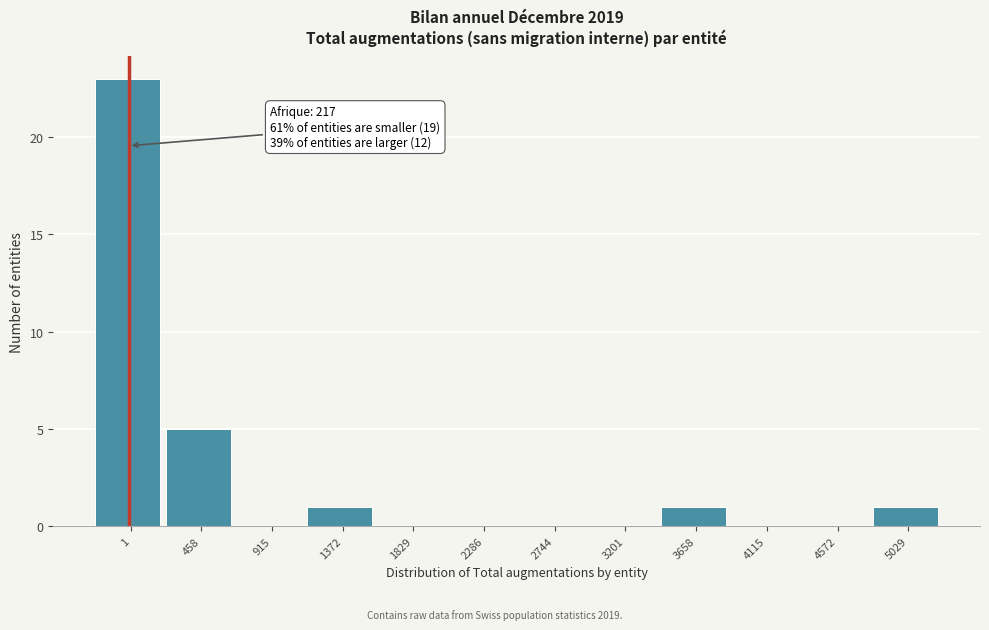

Reading left to right, what are all the values shown in this chart?

1=23	458=5	915=0	1372=1	1829=0	2286=0	2744=0	3201=0	3658=1	4115=0	4572=0	5029=1